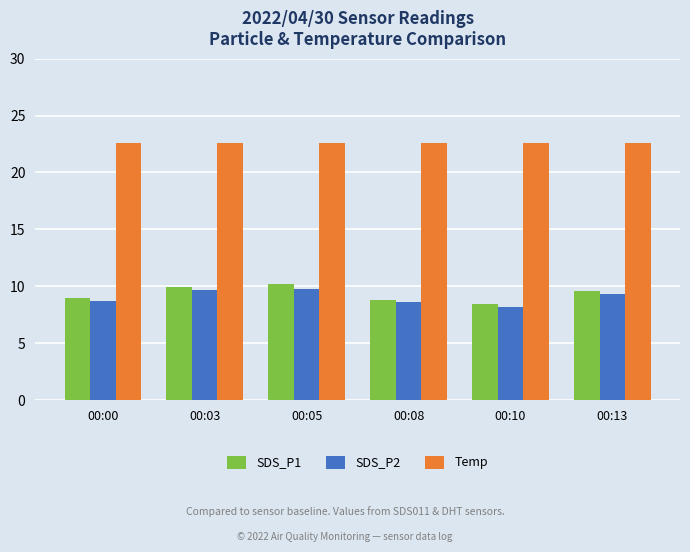

What is the difference between the second highest and second lowest values in the SDS_P2 series?

1.0